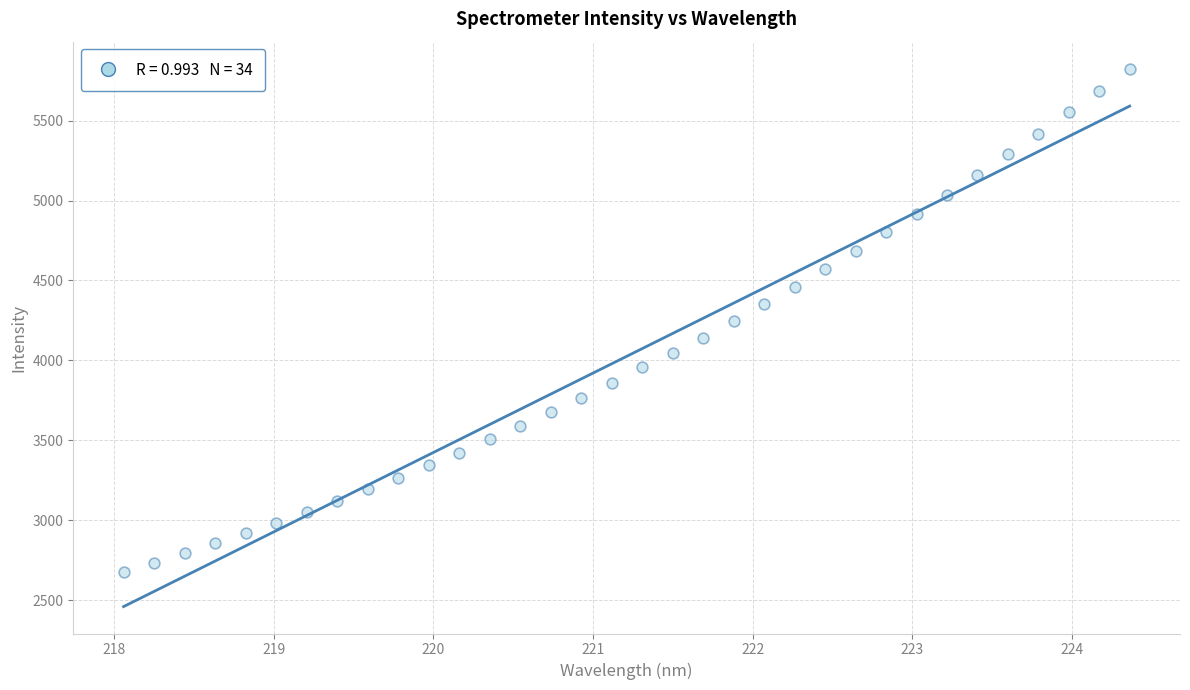

What is the range of X values (max minus min)?

6.3